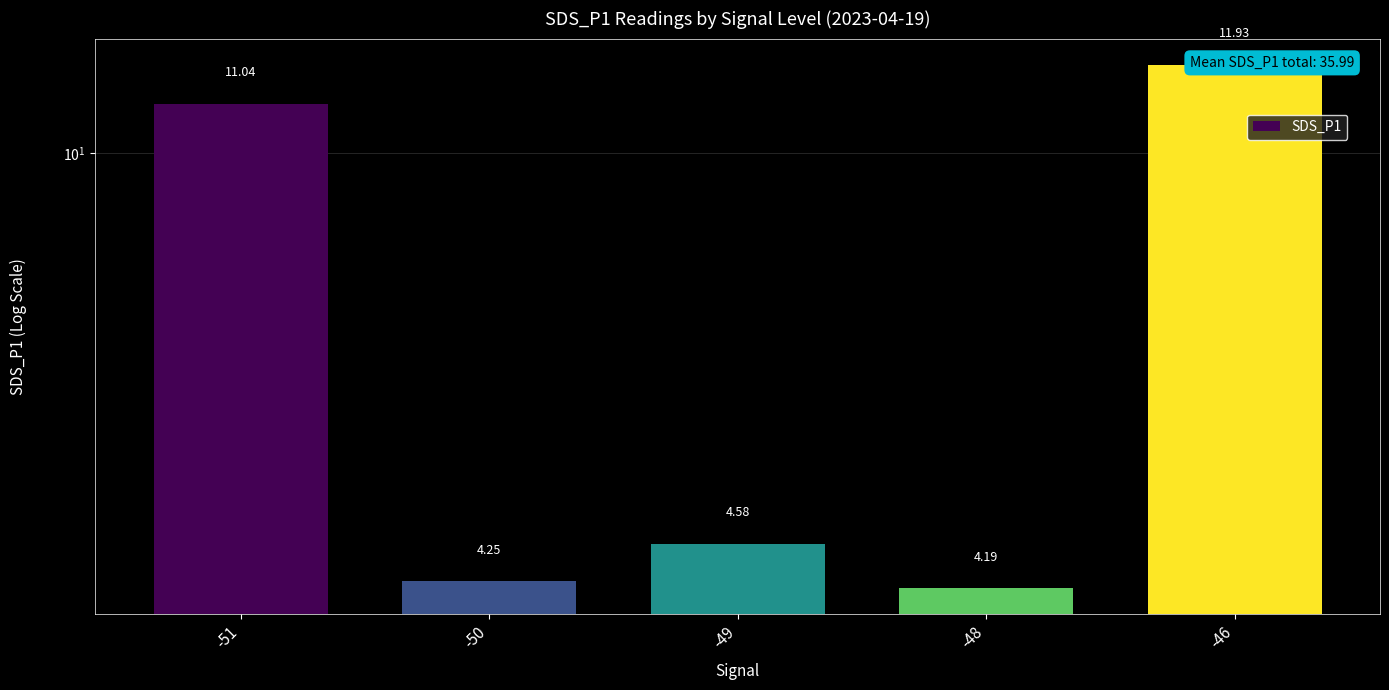

How many data points does each series have?

5